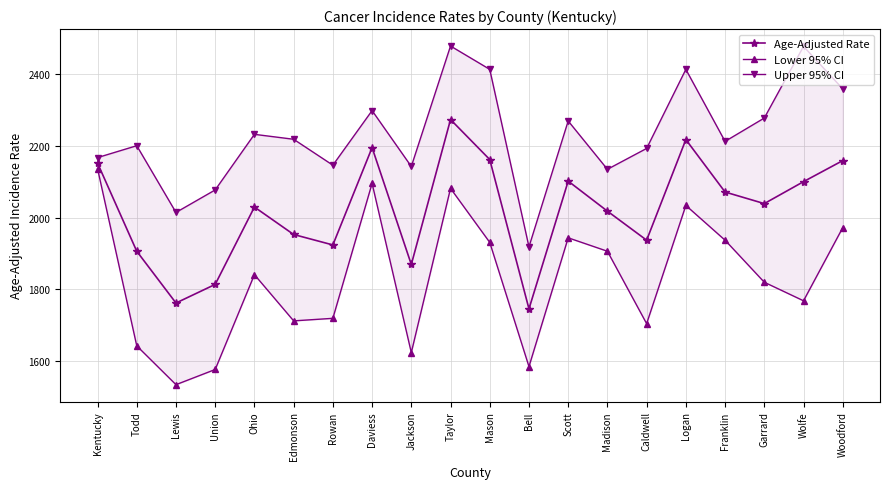

Rank the categories by Age-Adjusted Rate value from highest to lowest.

Taylor, Logan, Daviess, Mason, Woodford, Kentucky, Scott, Wolfe, Franklin, Garrard, Ohio, Madison, Edmonson, Caldwell, Rowan, Todd, Jackson, Union, Lewis, Bell